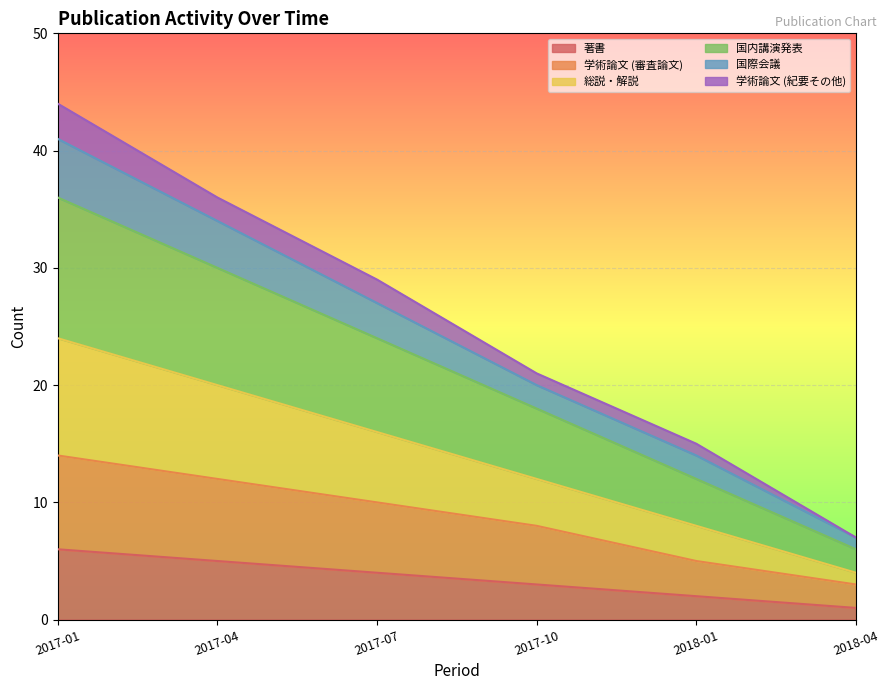

At which label does 著書 reach its peak?

2017-01